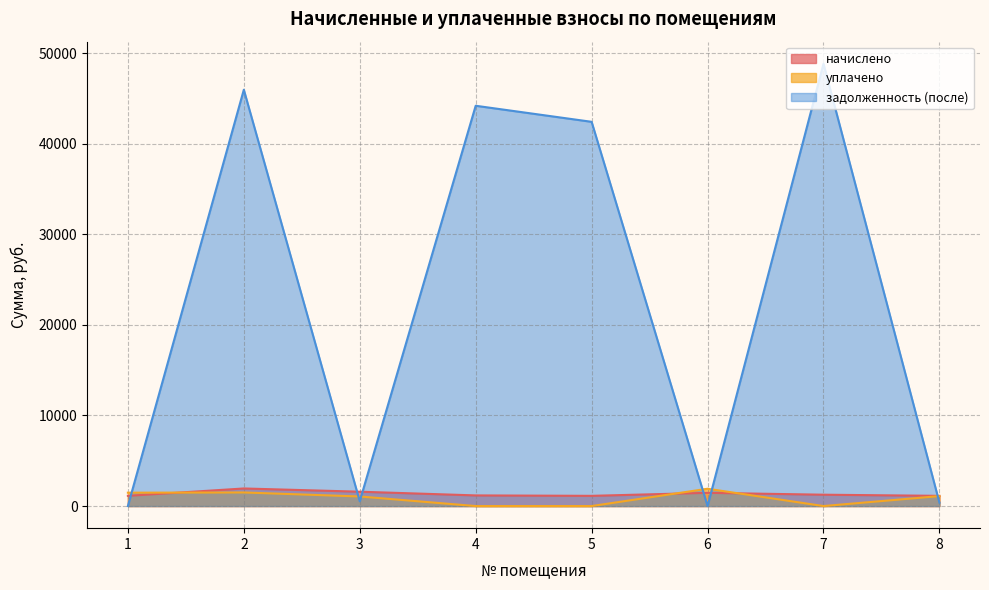

Is it true that уплачено equals 1100.3 at 8?

True